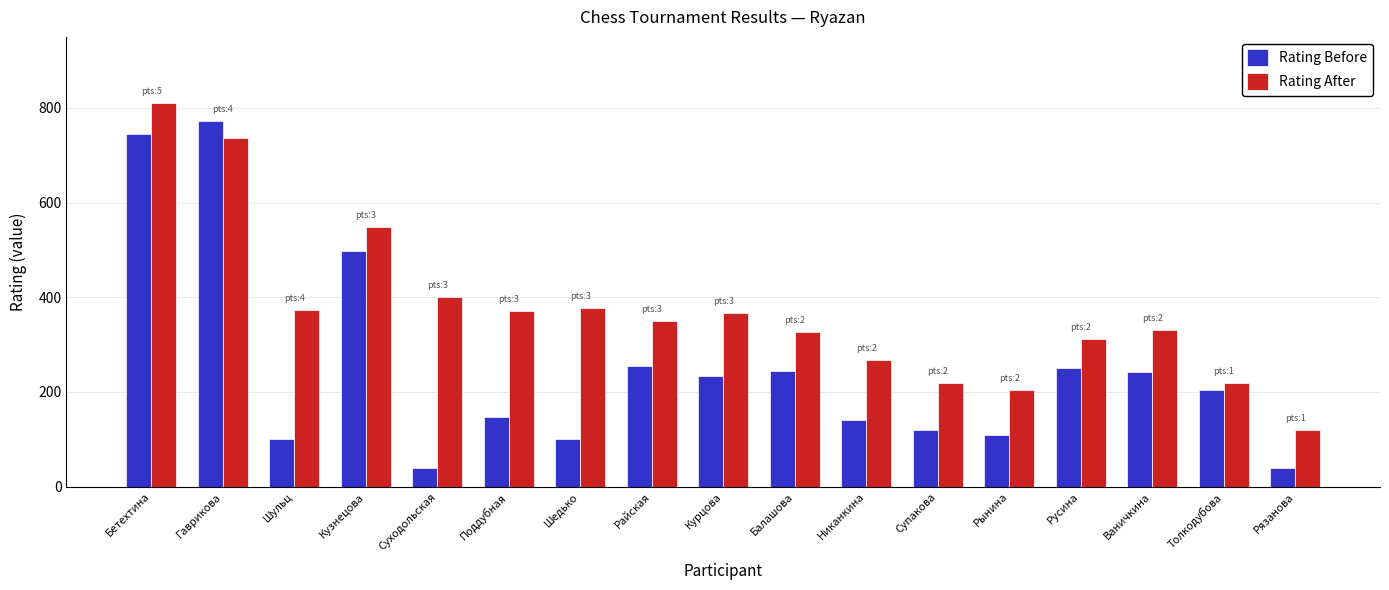

List the series in order of their overall mean, lowest first.

Rating Before, Rating After